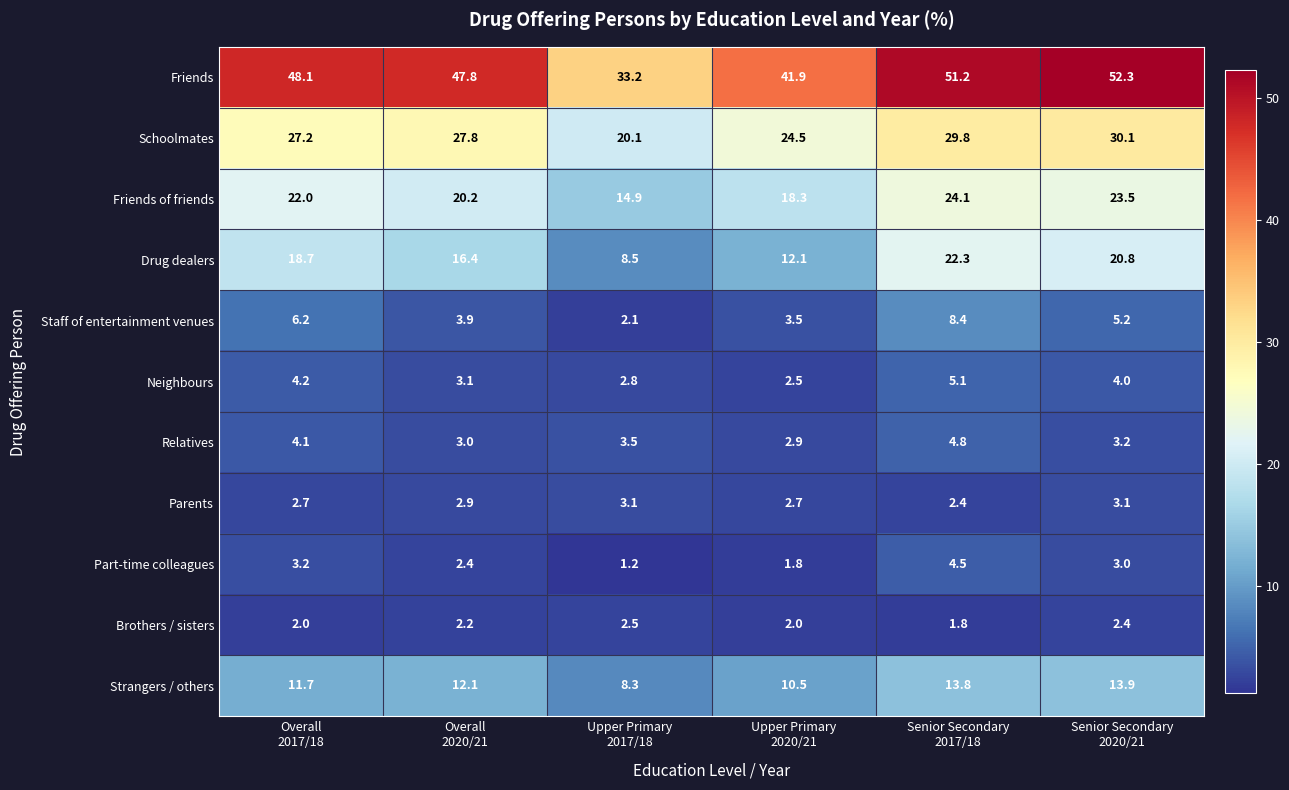

What is the difference between the second highest and minimum values in the Friends series?

18.0